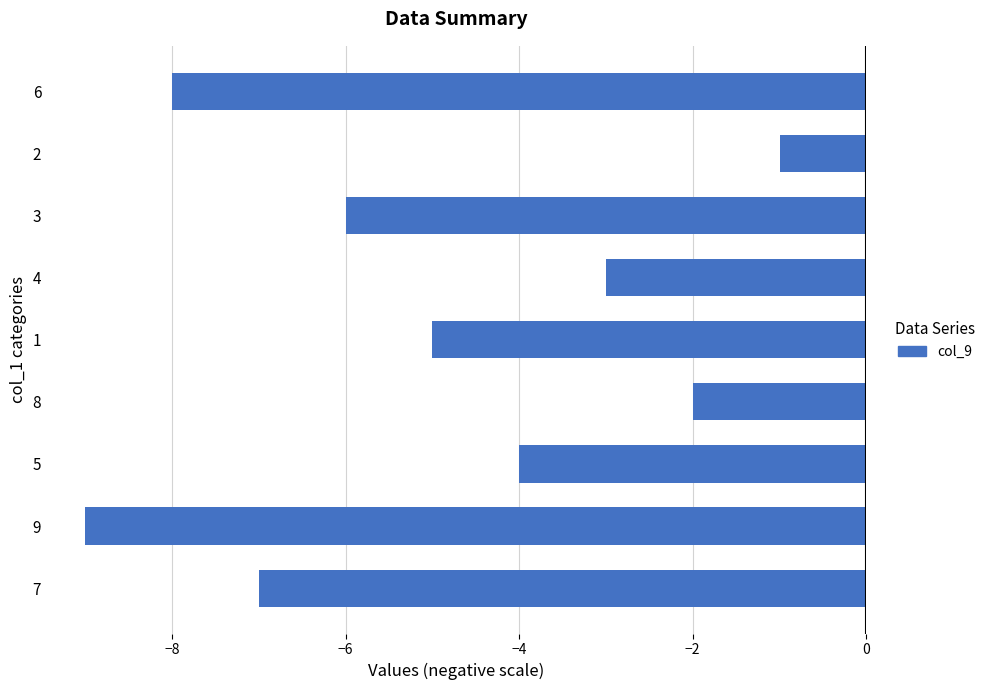

Is it true that the value at 4 is -1?

False